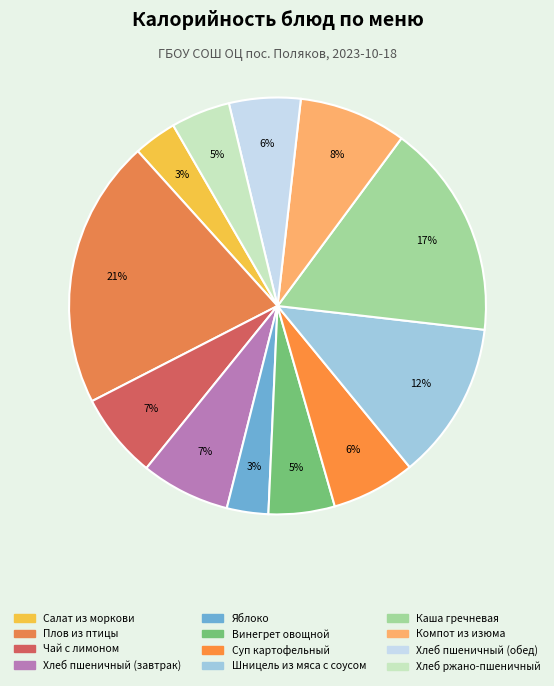

Does Суп картофельный account for over 50% of the chart?

No